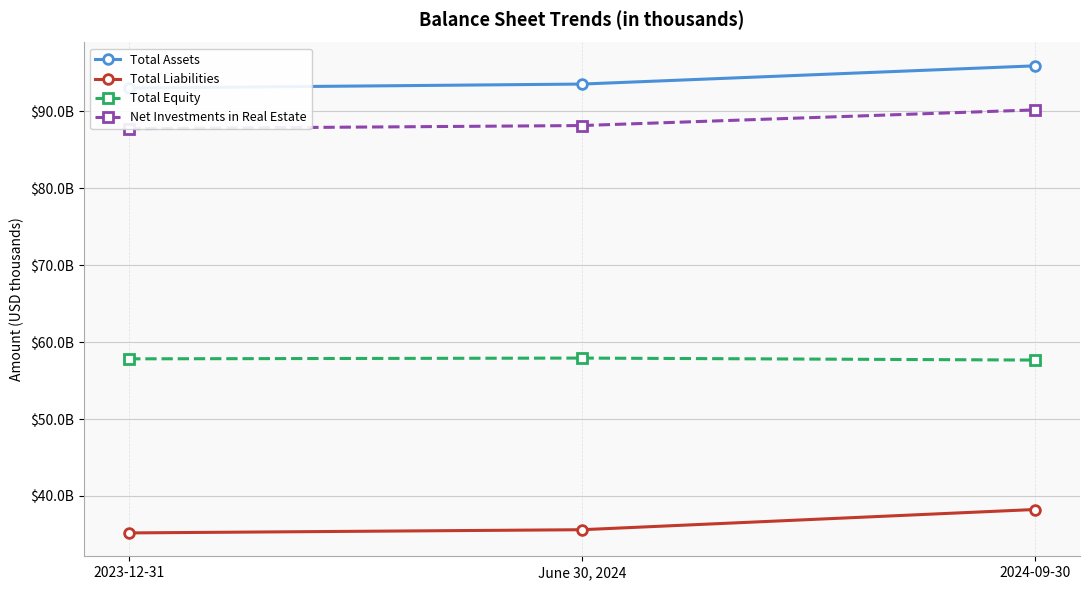

At which category does the chart reach its minimum across all series?

2023-12-31